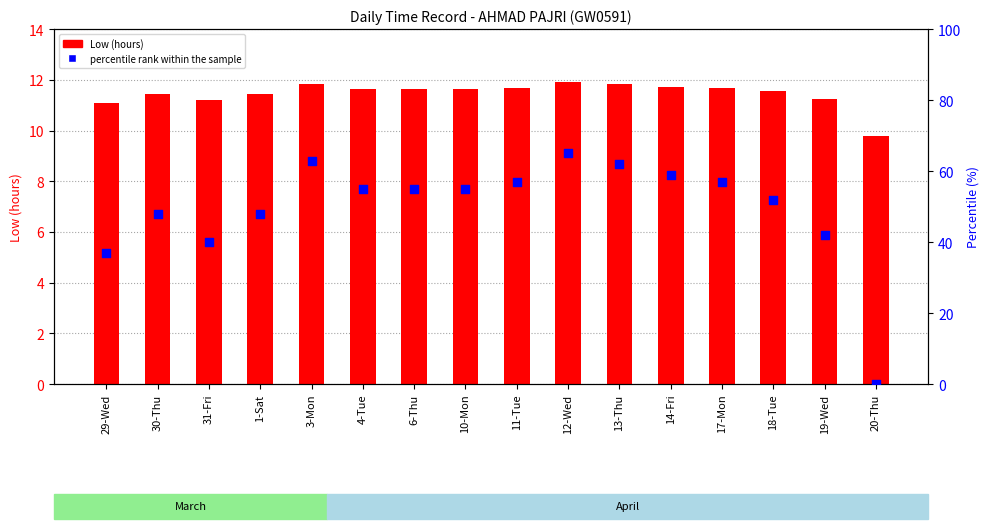

Which series has the largest Y range (max minus min)?

percentile rank within the sample